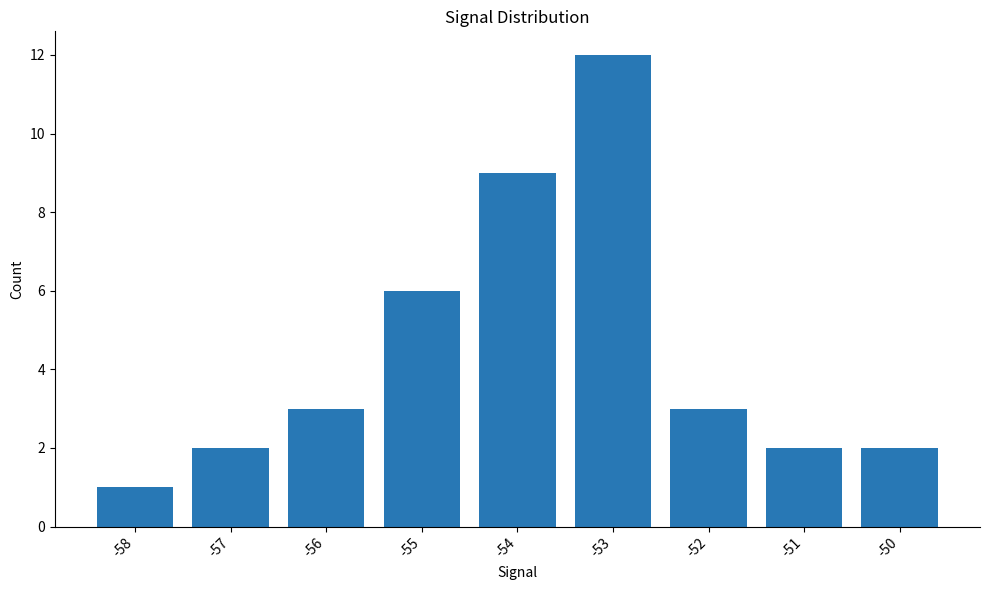

What is the minimum value shown in the chart?

1